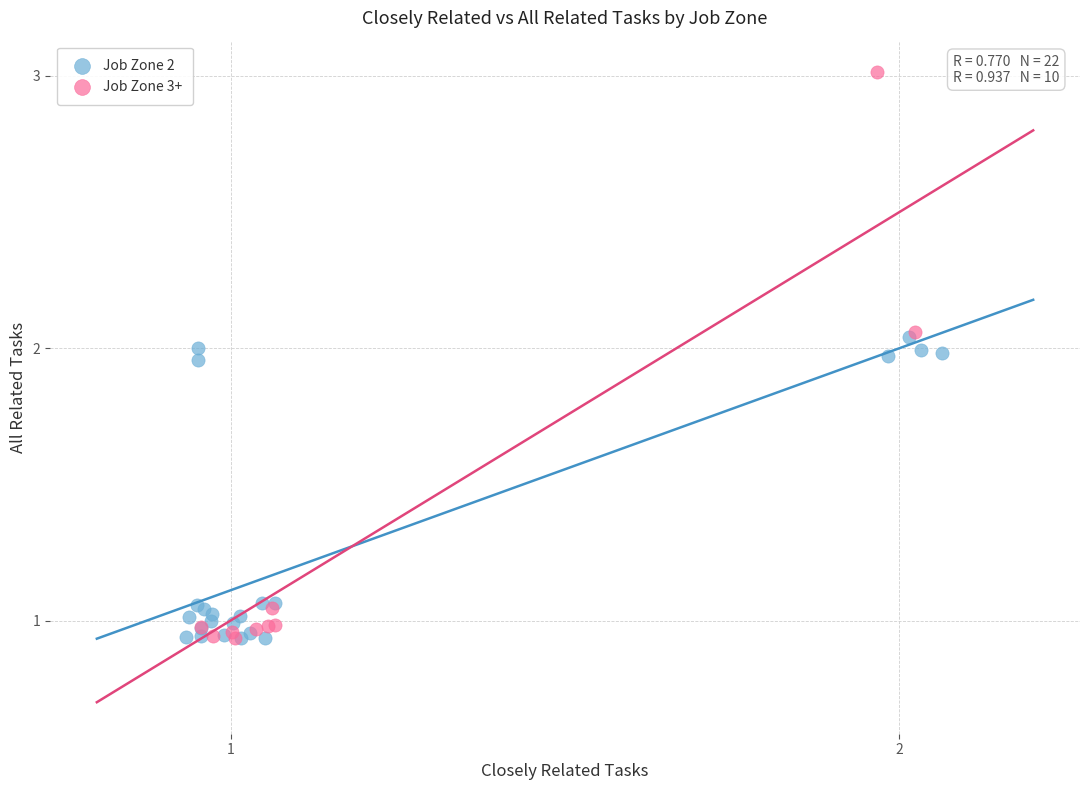

Which series has the largest Y range (max minus min)?

Job Zone 3+